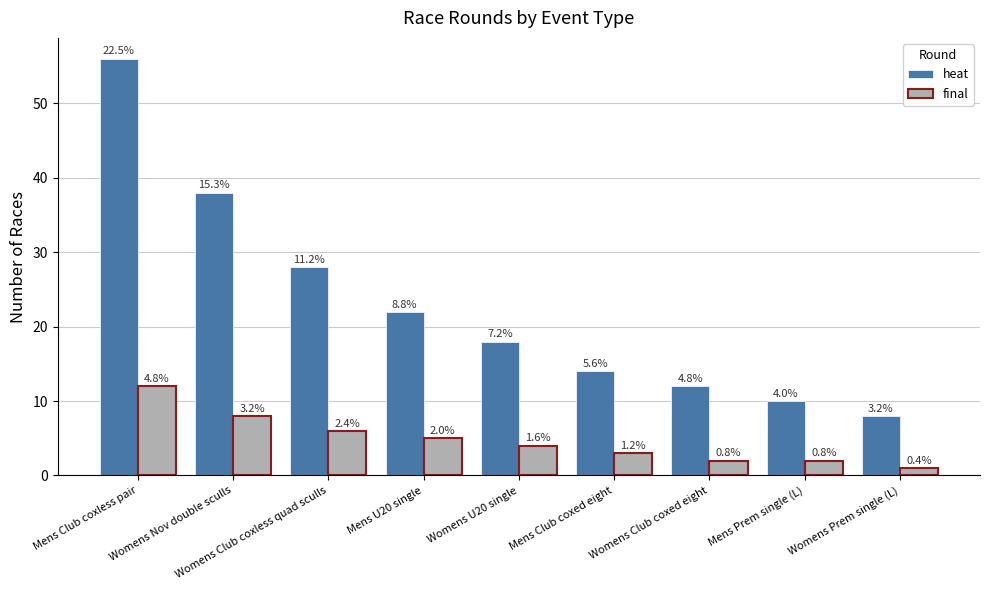

Rank the categories by final value from highest to lowest.

Mens Club coxless pair, Womens Nov double sculls, Womens Club coxless quad sculls, Mens U20 single, Womens U20 single, Mens Club coxed eight, Womens Club coxed eight, Mens Prem single (L), Womens Prem single (L)